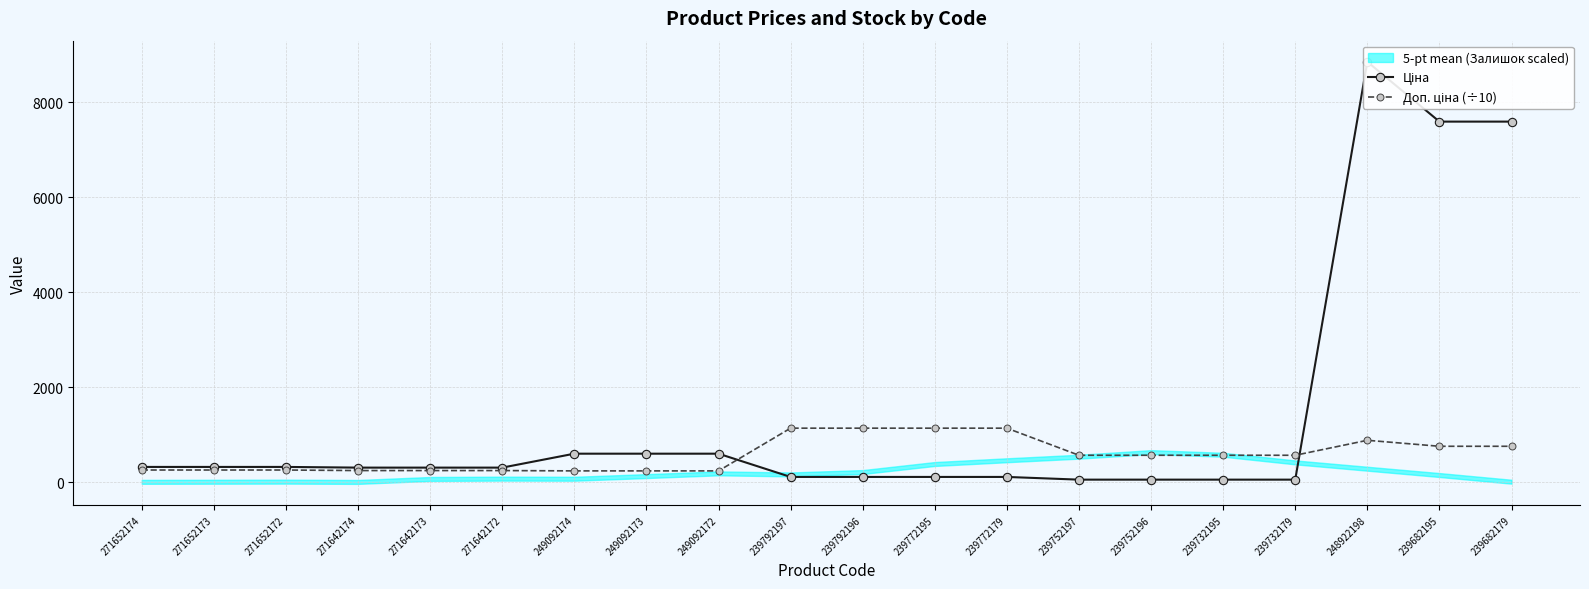

Reading right to left, transcribe all the data shown in this chart.

Ціна: 7596.5	7596.5	8856.7	57.0	57.0	57.0	57.0	114.1	114.1	114.1	114.1	603.7	603.7	603.7	310.3	310.3	310.3	324.8	324.8	324.8
Доп. ціна (÷10): 759.7	759.7	885.7	570.5	570.5	570.5	570.5	1141.0	1141.0	1141.0	1141.0	241.5	241.5	241.5	248.2	248.2	248.2	259.8	259.8	259.8